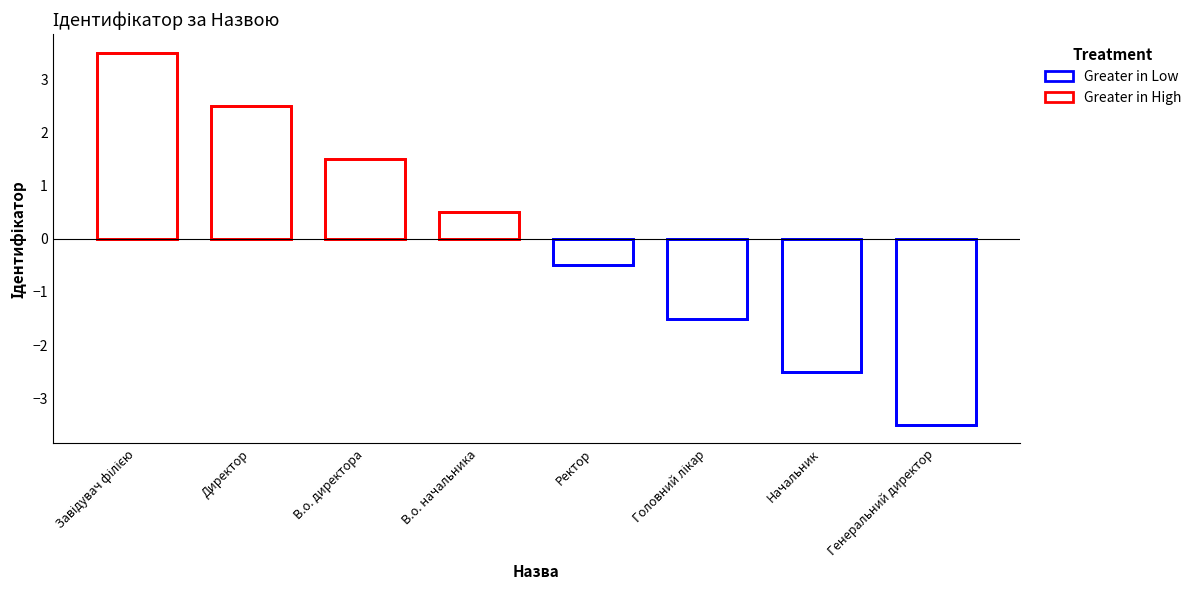

What position from the left is Директор?

2